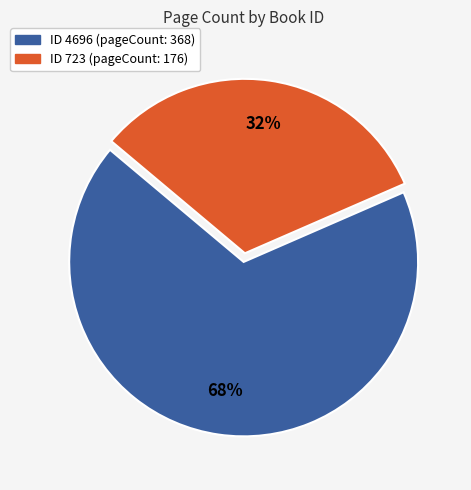

Is there a majority slice in this chart?

Yes